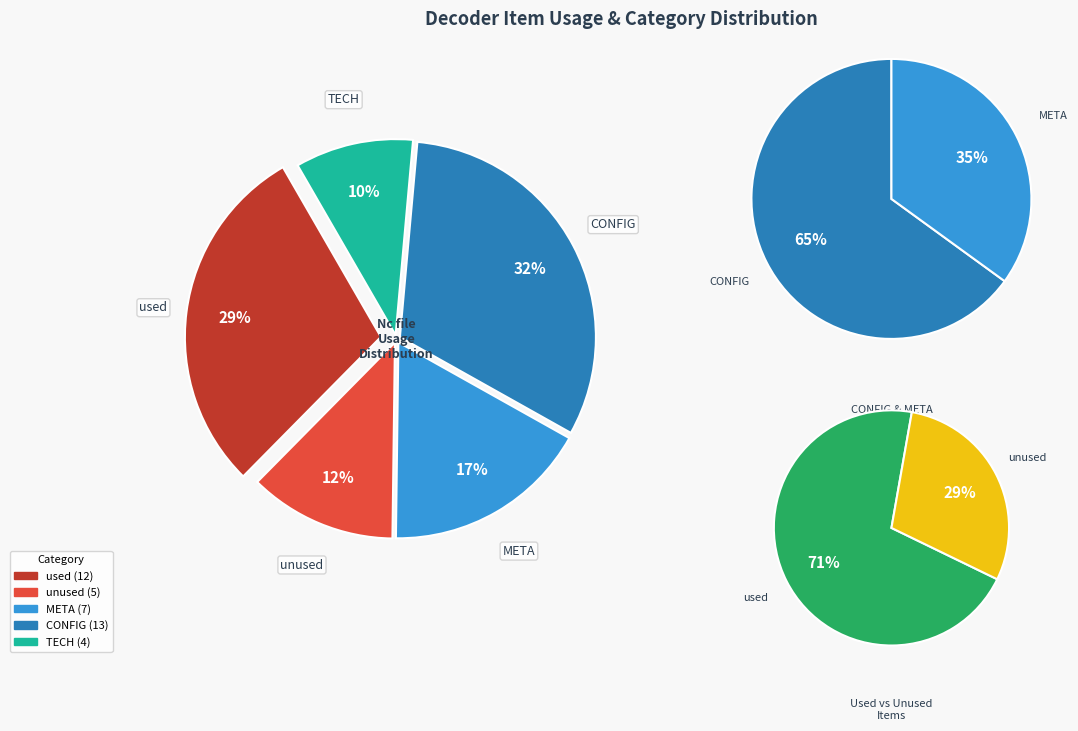

How many slices are in this pie chart?

5